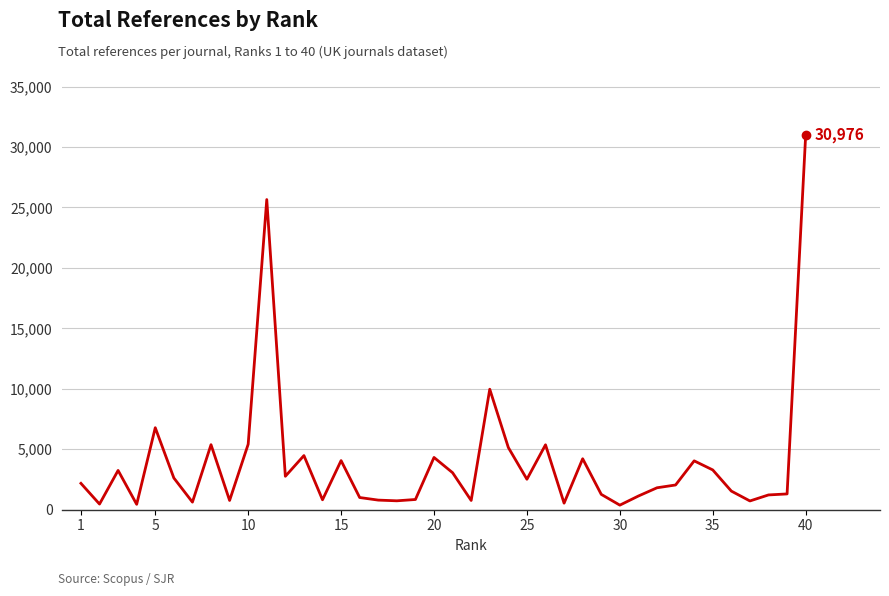

What is the difference between the maximum and minimum values?

30597